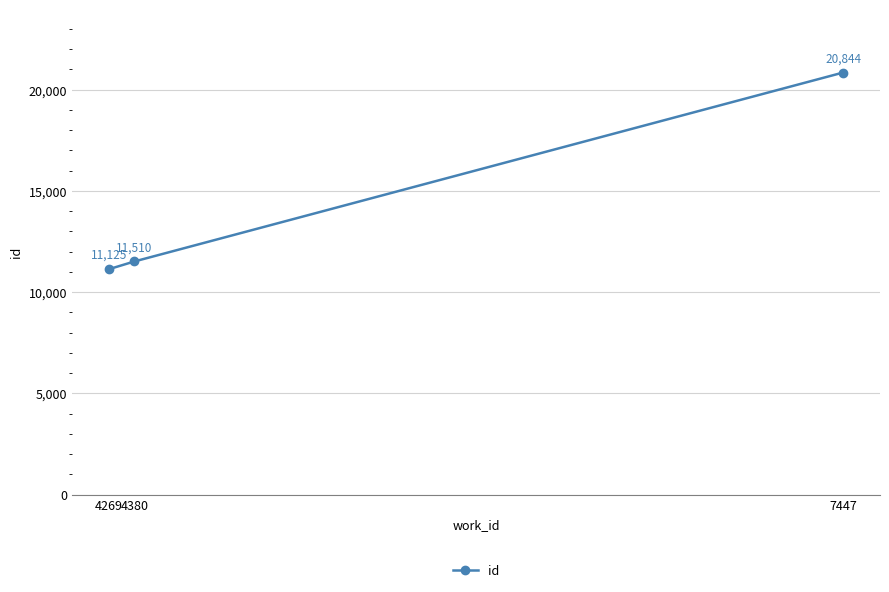

Is it true that the value at 4269 is 2255.3?

False